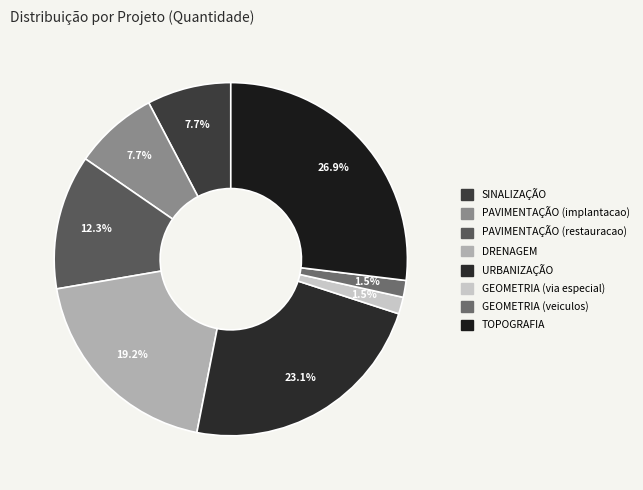

Between URBANIZAÇÃO and PAVIMENTAÇÃO (restauracao), which is larger?

URBANIZAÇÃO